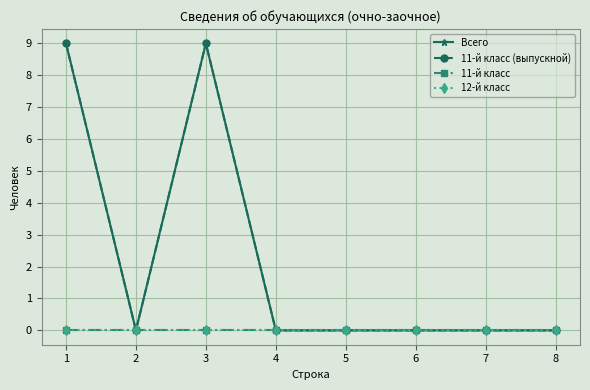

Which series has the largest total across all categories?

Всего